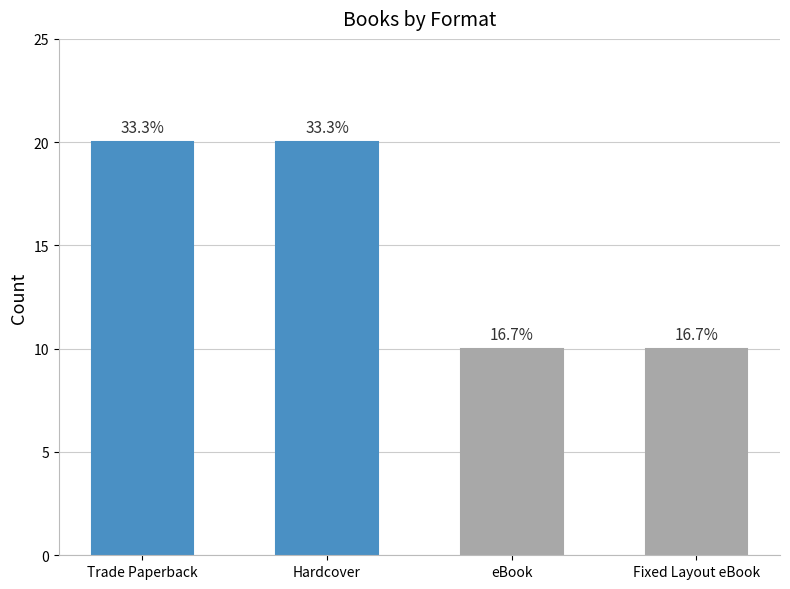

How many bars are there in total?

4